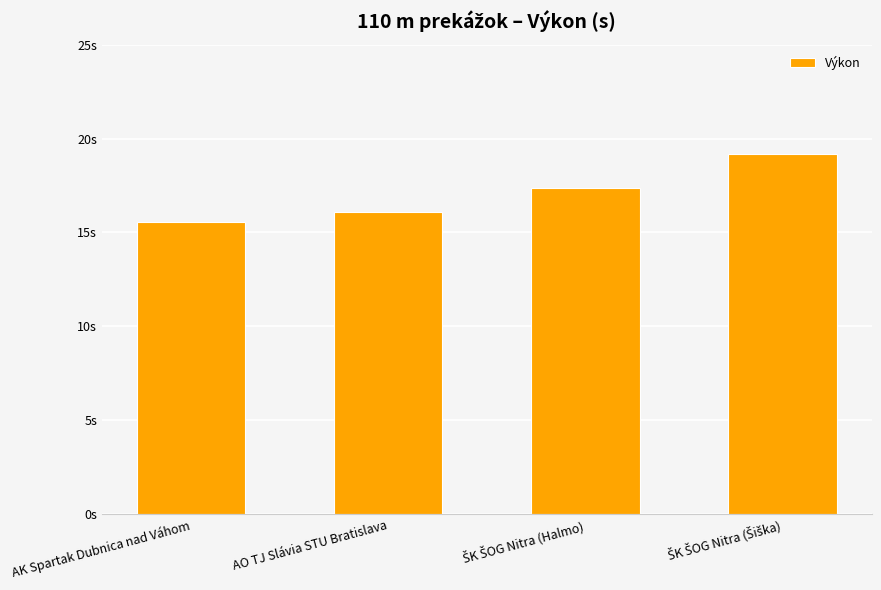

At which category does the chart reach its minimum across all series?

AK Spartak Dubnica nad Váhom